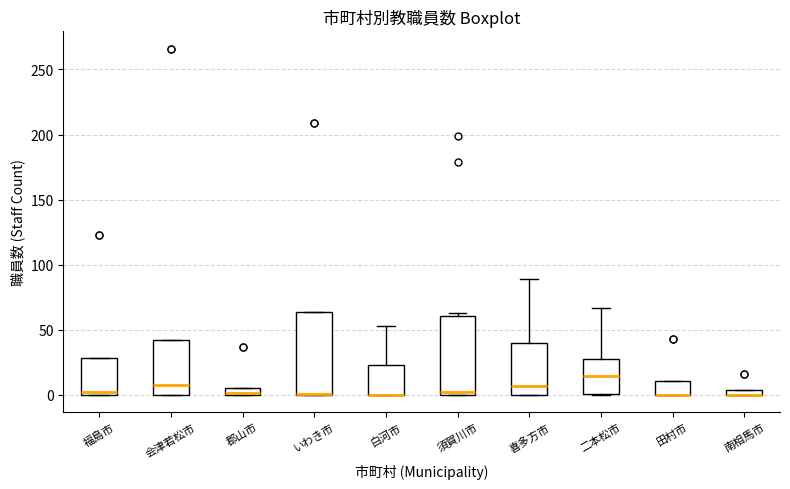

Where is the lower edge of the box for 白河市 on the y-axis? The values are not printed on the chart, so give them approximately, as read against the axis.

0